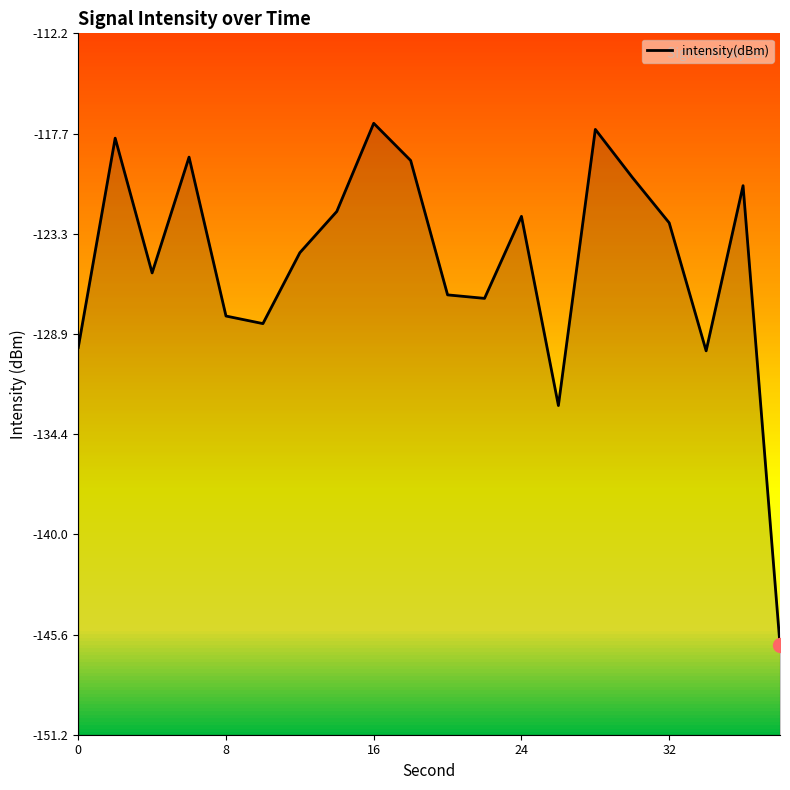

What is the smallest value displayed?

-146.2